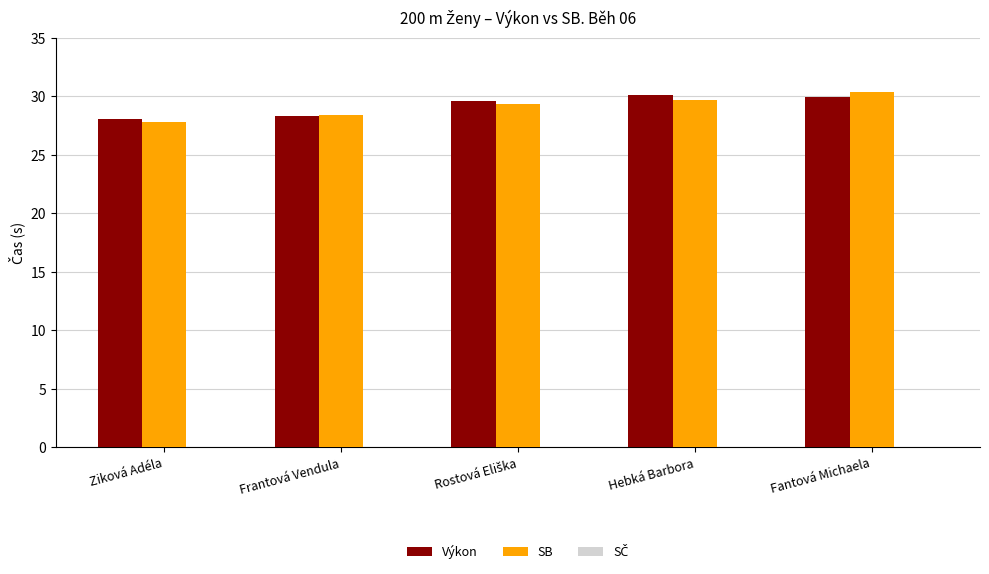

What is the maximum value for SB?

30.4